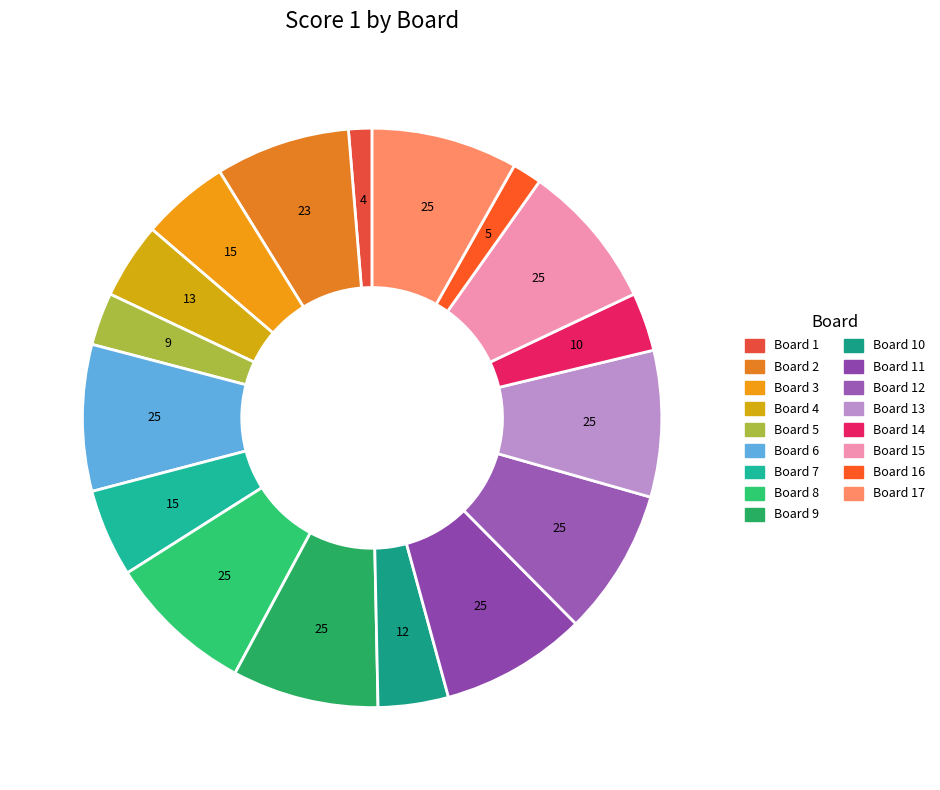

Count the number of slices in the pie.

17